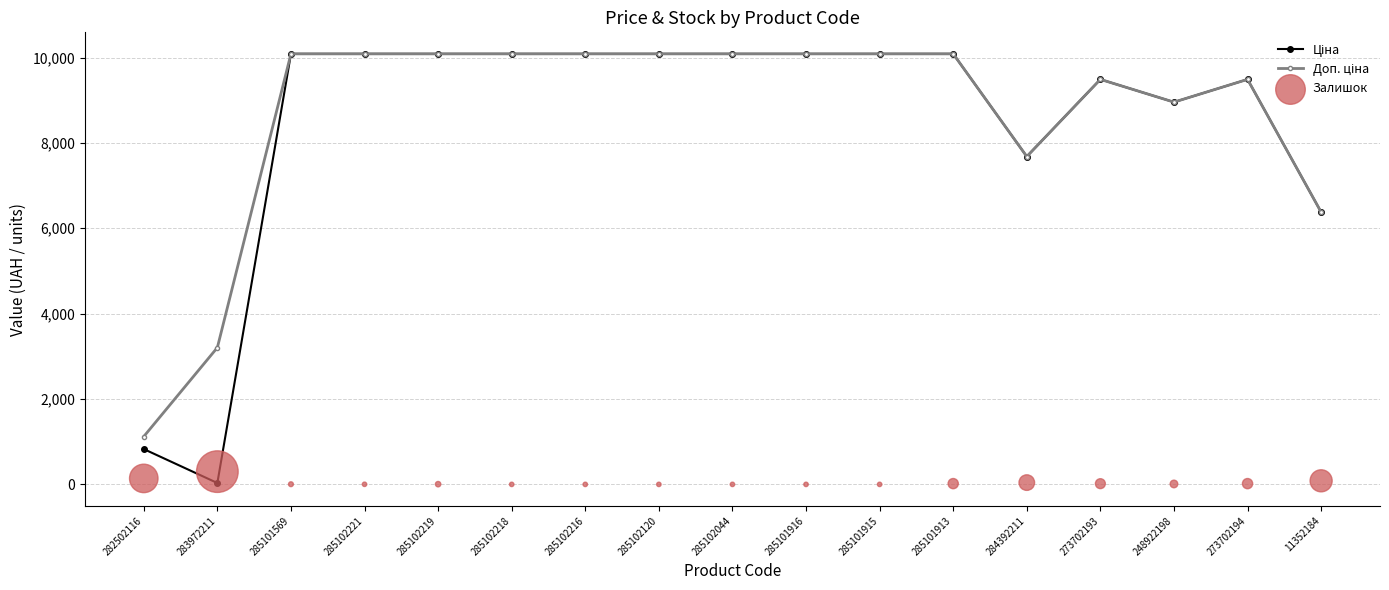

At how many categories does at least one series exceed 8798?

13